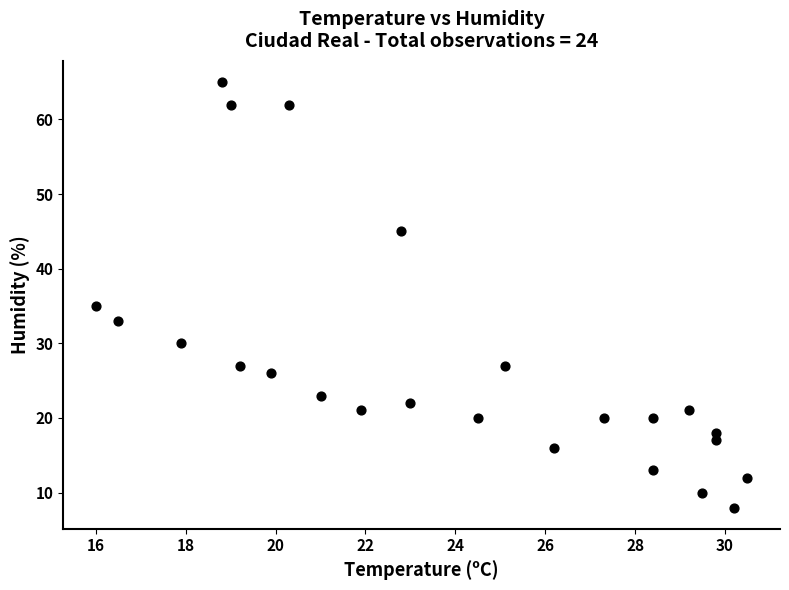

What is the range of Y values (max minus min)?

57